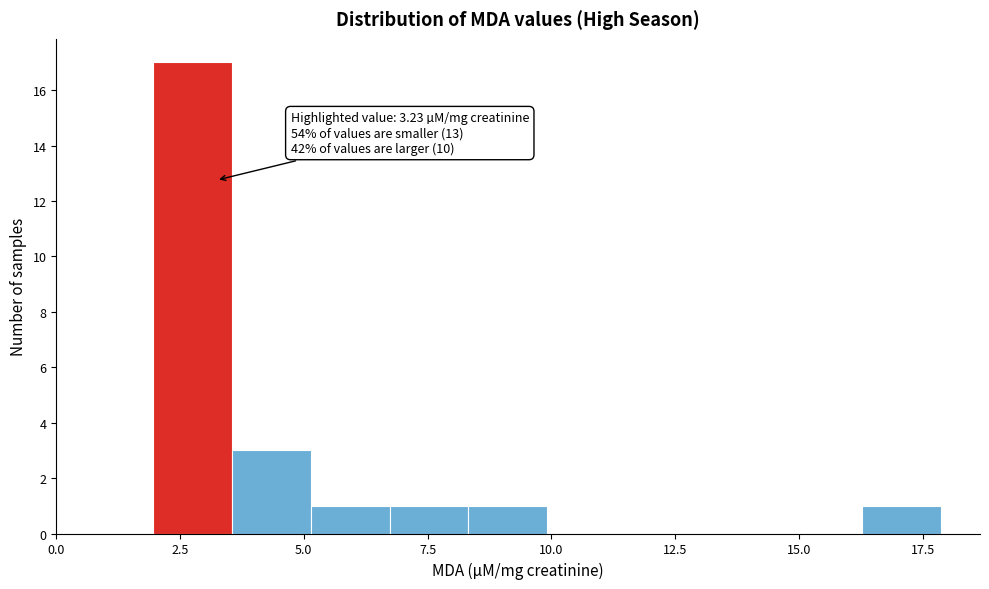

Read against the x-axis, roughly where is the centre of the tallest bar?

3.0